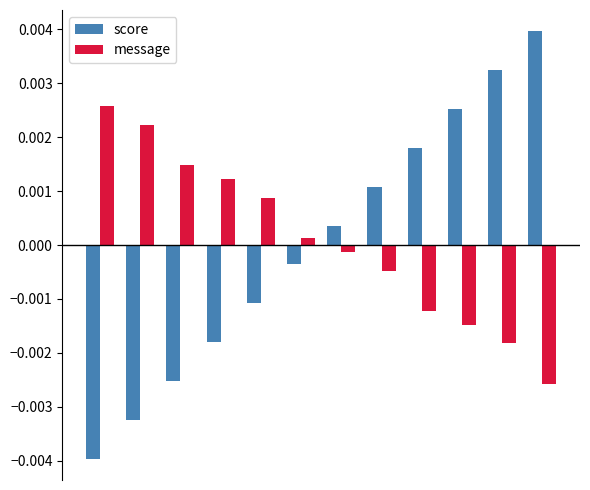

At how many categories does at least one series exceed 0?

12